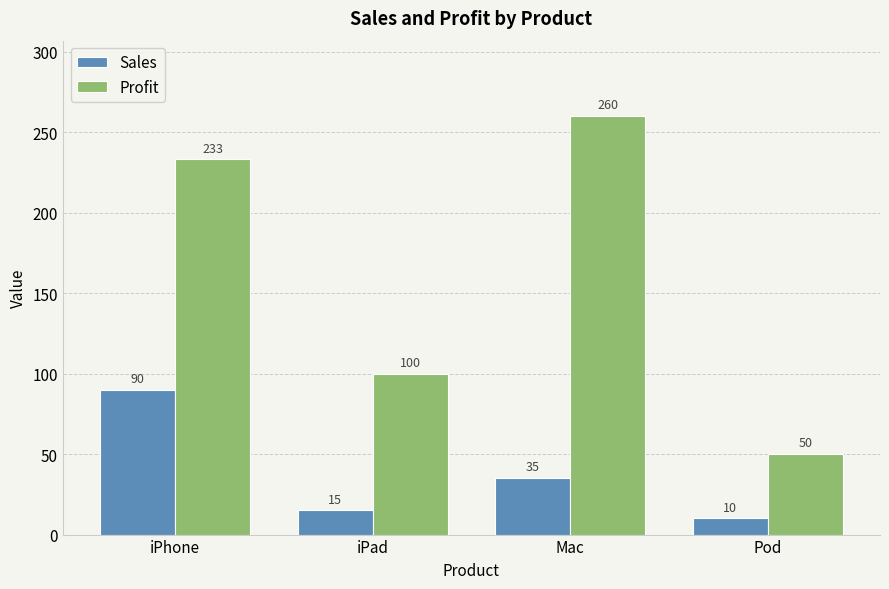

Between Mac and Pod, which series saw the biggest shift?

Profit